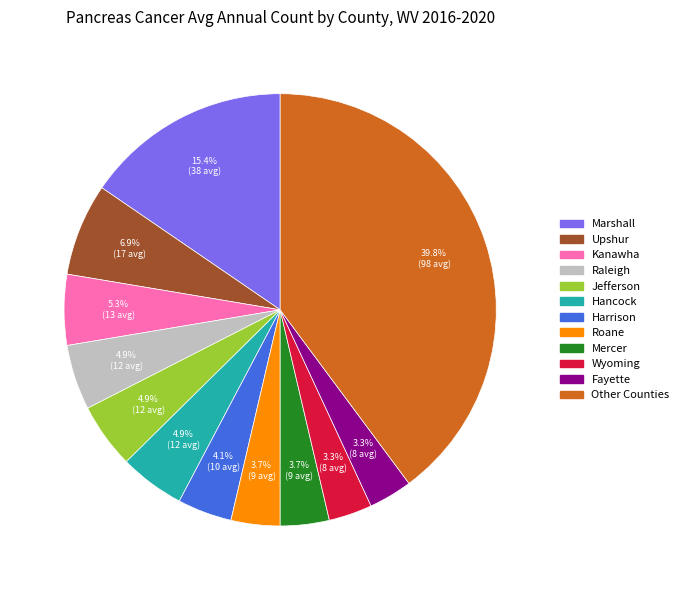

Is there any slice that represents more than half of the pie?

No